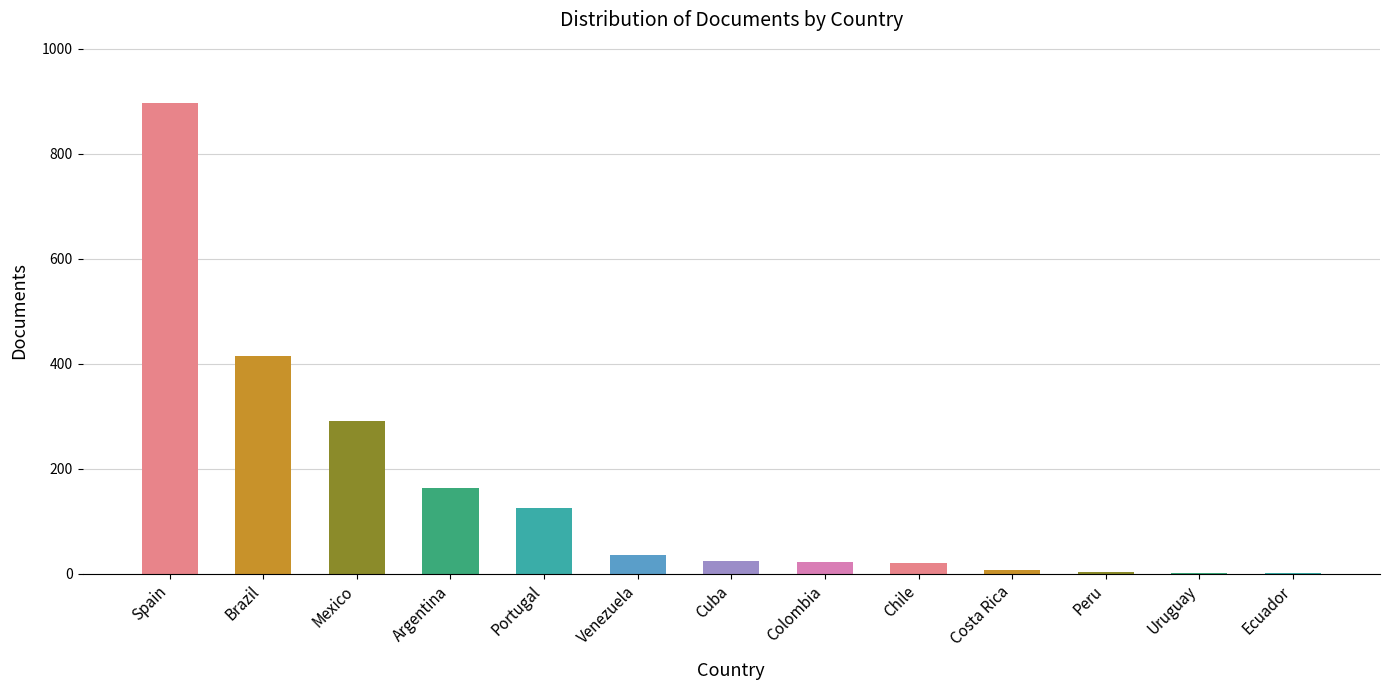

Where is the data nearest to the value 448?

Brazil